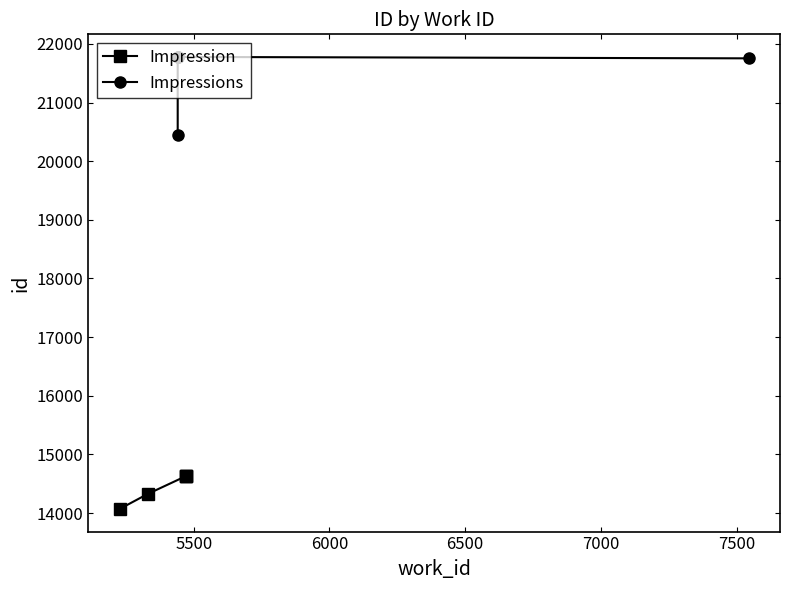

How many values in the Impressions series are below 21769?

2